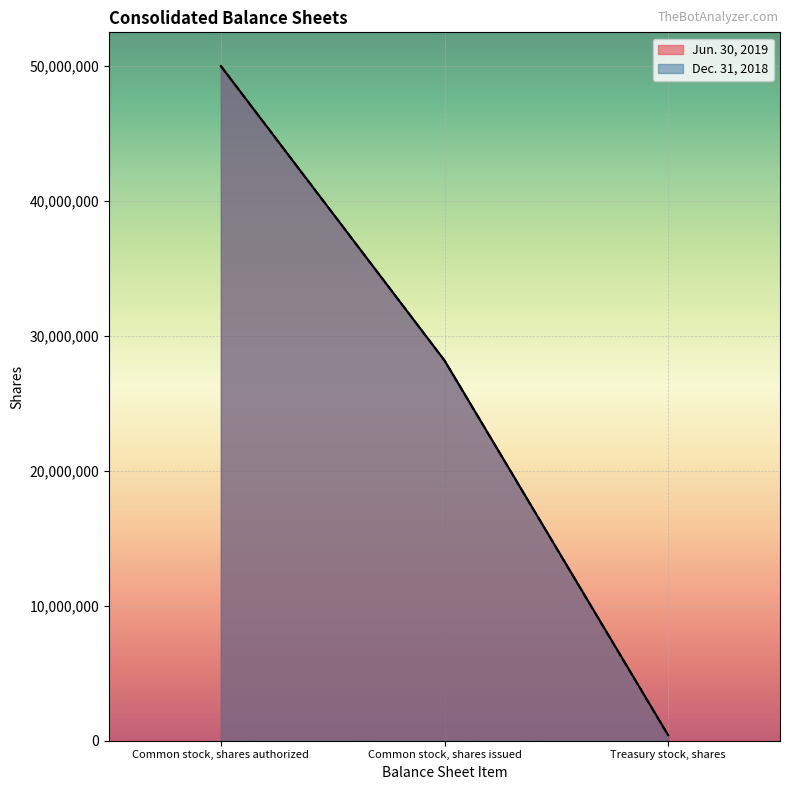

Rank the series by their maximum value, from highest to lowest.

Jun. 30, 2019, Dec. 31, 2018